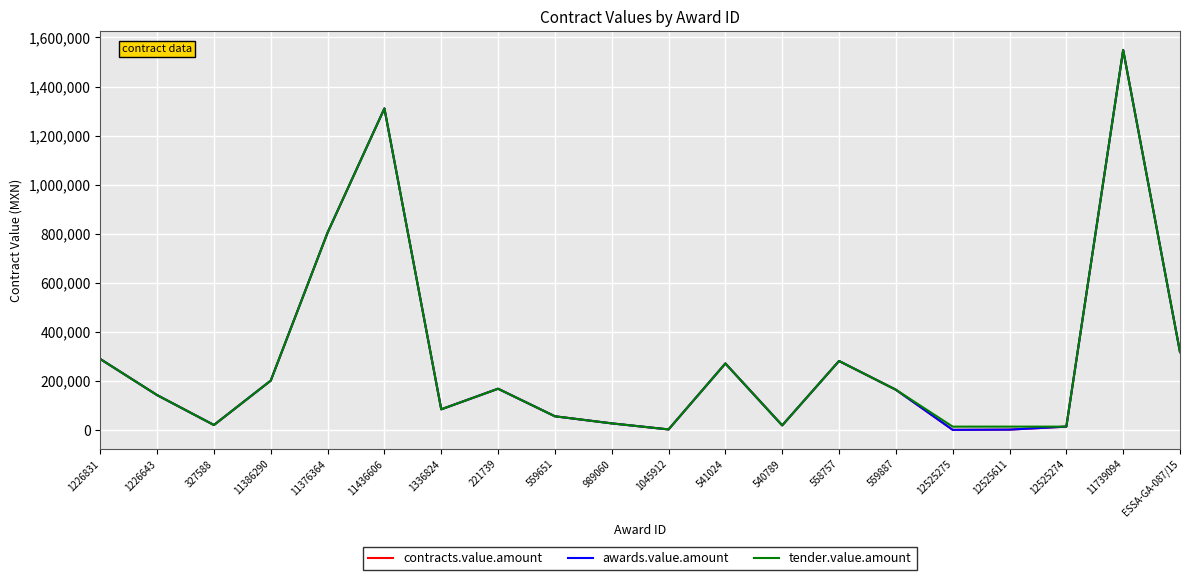

Does the chart have visible grid lines?

Yes